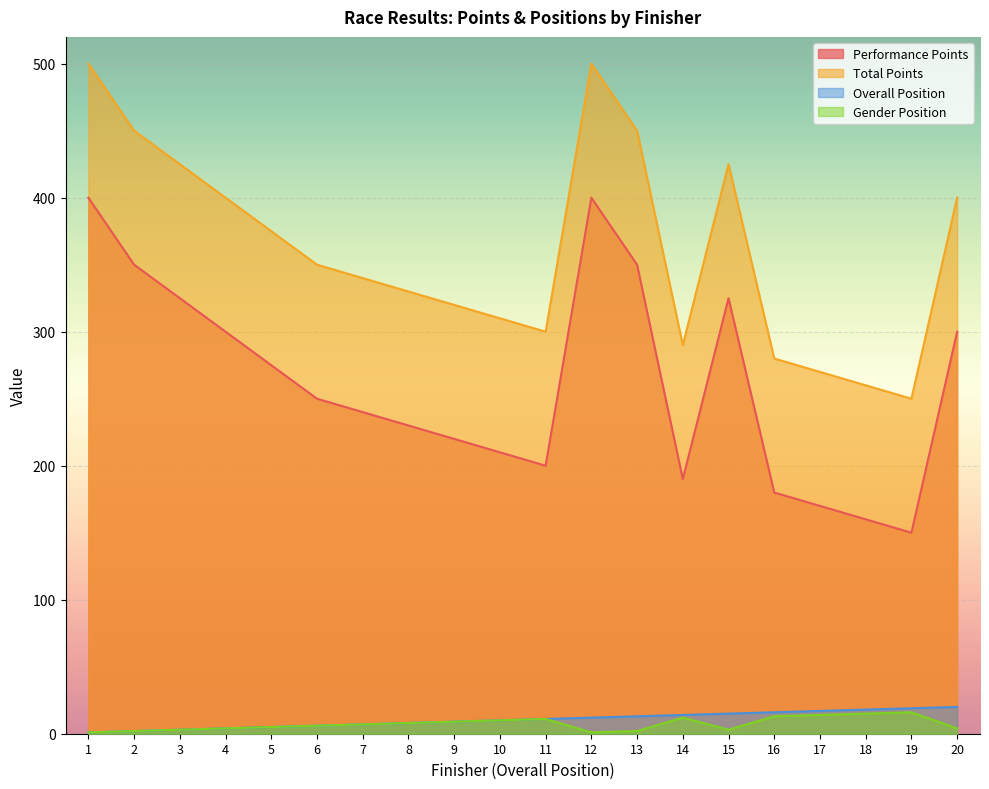

How many lines are shown in the chart?

4